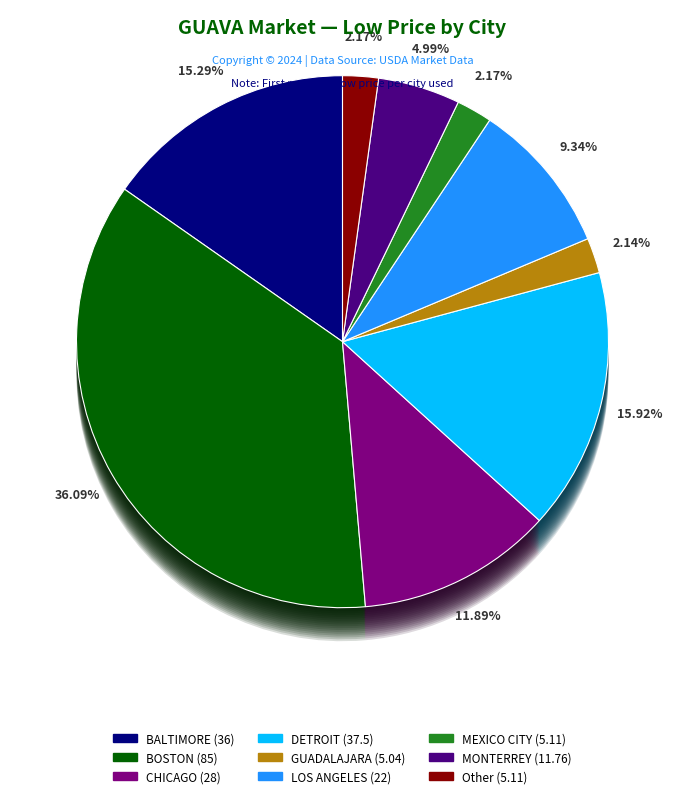

Rank the categories by value from highest to lowest.

BOSTON, DETROIT, BALTIMORE, CHICAGO, LOS ANGELES, MONTERREY, MEXICO CITY, Other, GUADALAJARA